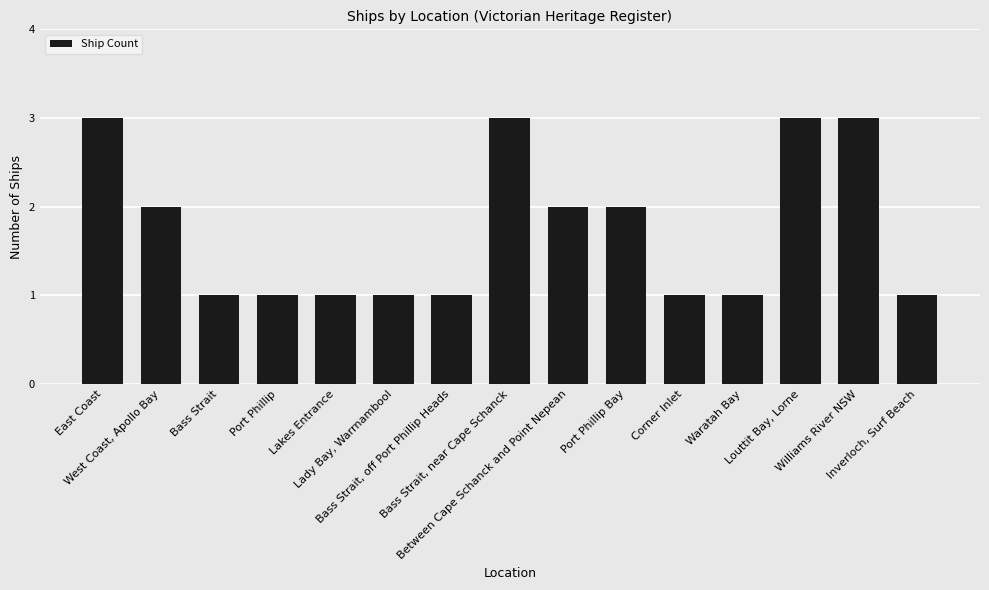

Does the chart contain stacked bars?

No